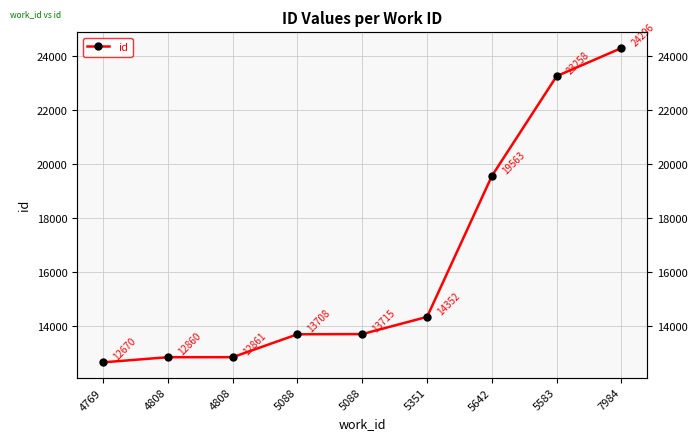

What is the sum of the values at 4808 and 4808?

25721